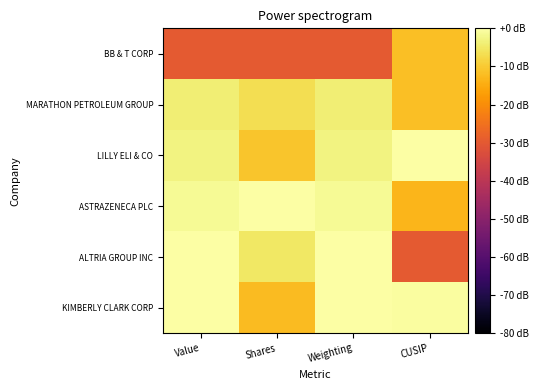

Rank the series by their maximum value, from highest to lowest.

KIMBERLY CLARK CORP, ASTRAZENECA PLC, LILLY ELI & CO, ALTRIA GROUP INC, MARATHON PETROLEUM GROUP, BB & T CORP